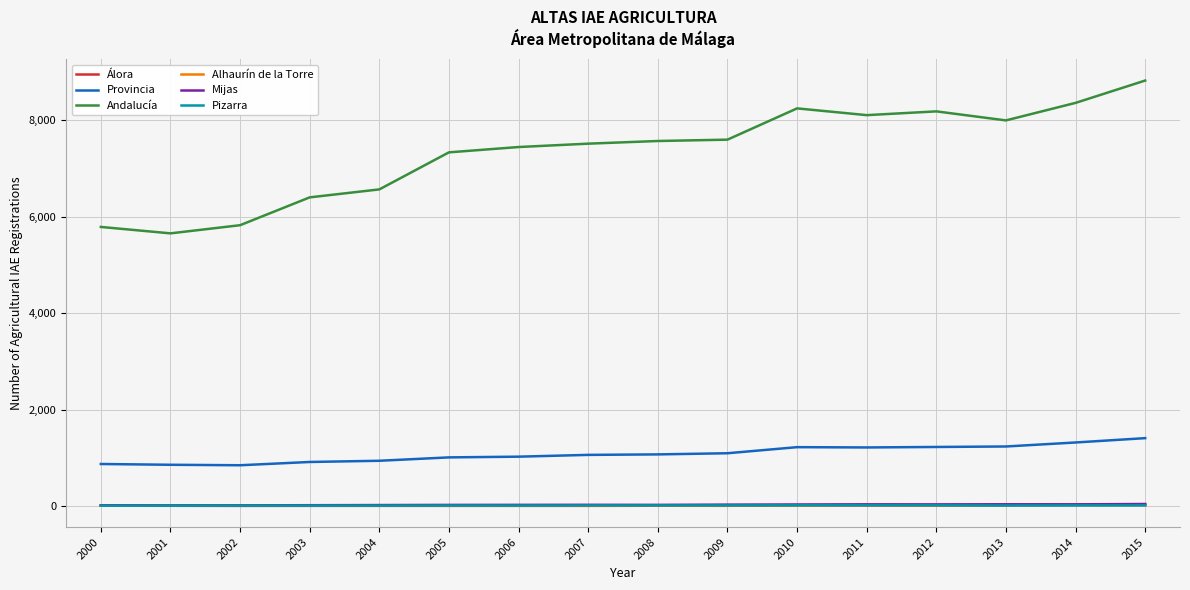

What is the average value of the Pizarra series?

14